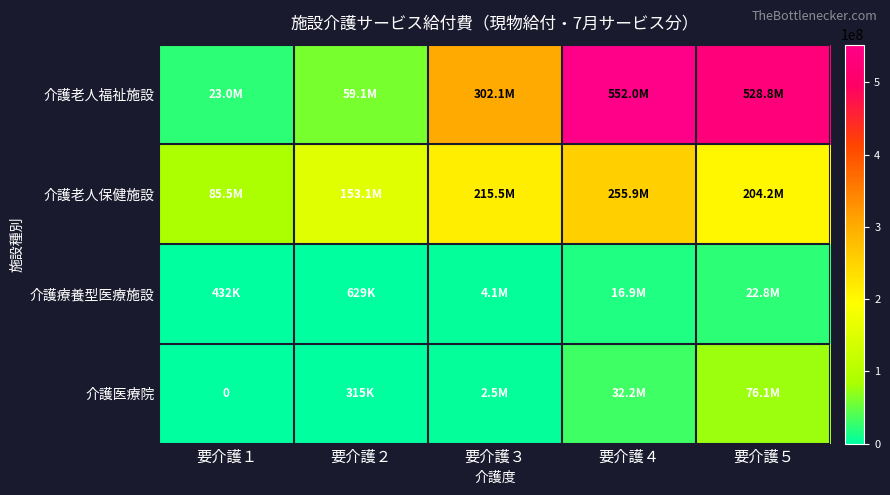

What is the difference between the maximum and second lowest values in the 介護医療院 series?

75754005